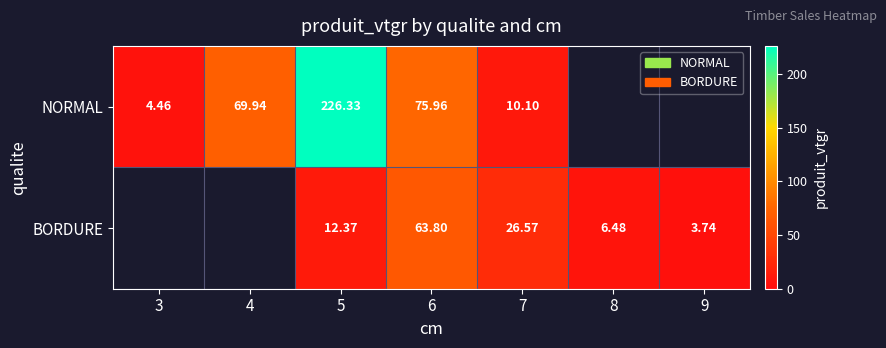

At 5, list the series in order from largest to smallest.

NORMAL, BORDURE